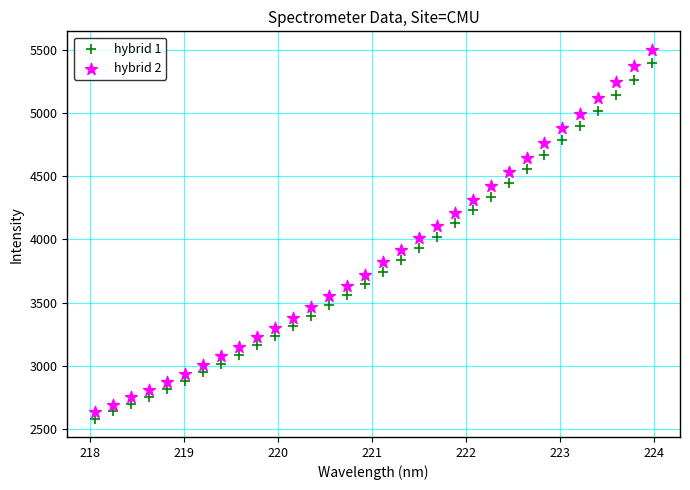

Which series has the widest spread of Y values?

hybrid 2